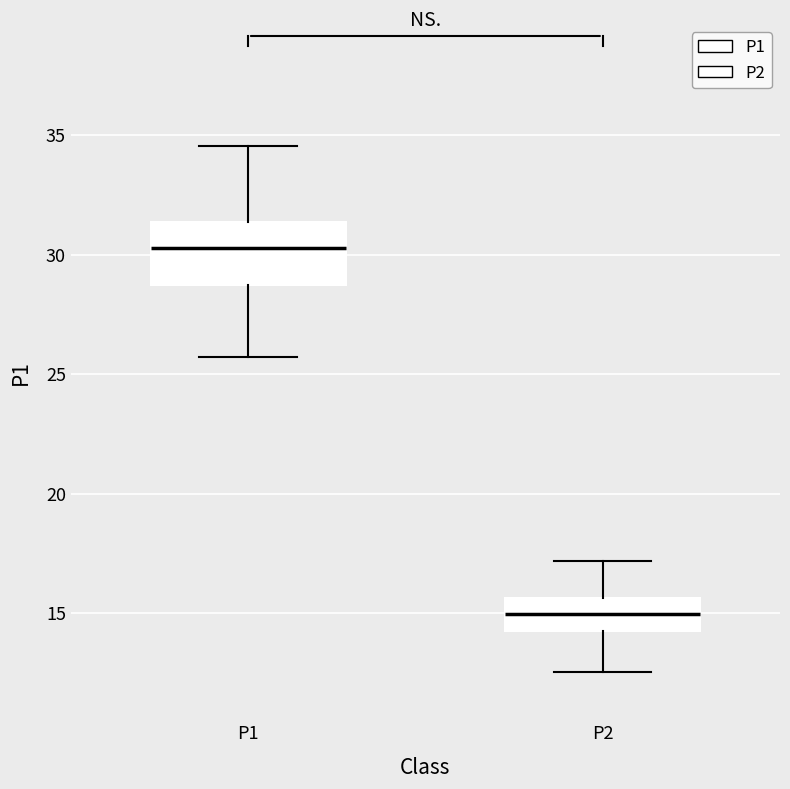

Comparing the boxes themselves (not the whiskers), which one is the tallest?

P1